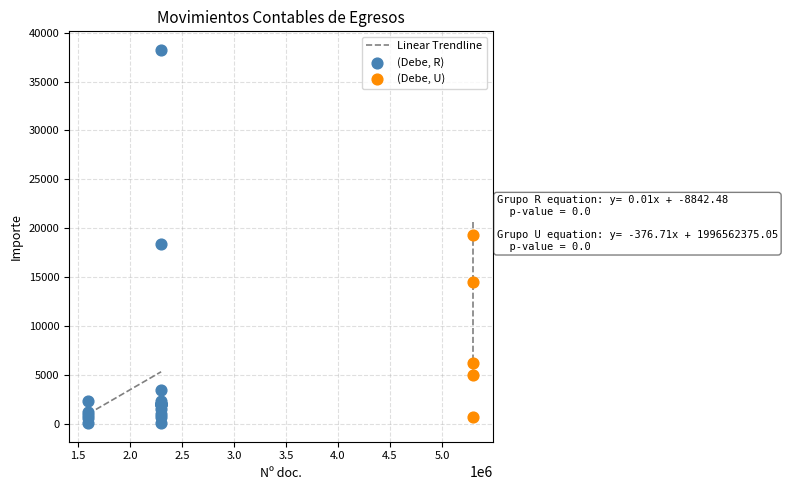

Which series reaches the maximum Y coordinate?

(Debe, R)